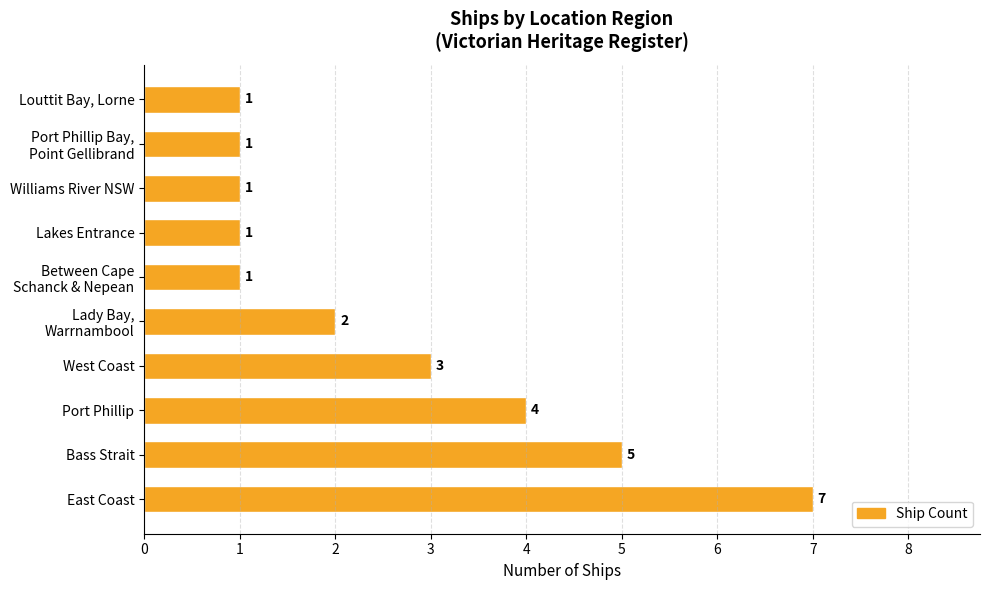

How many data points does each series have?

10